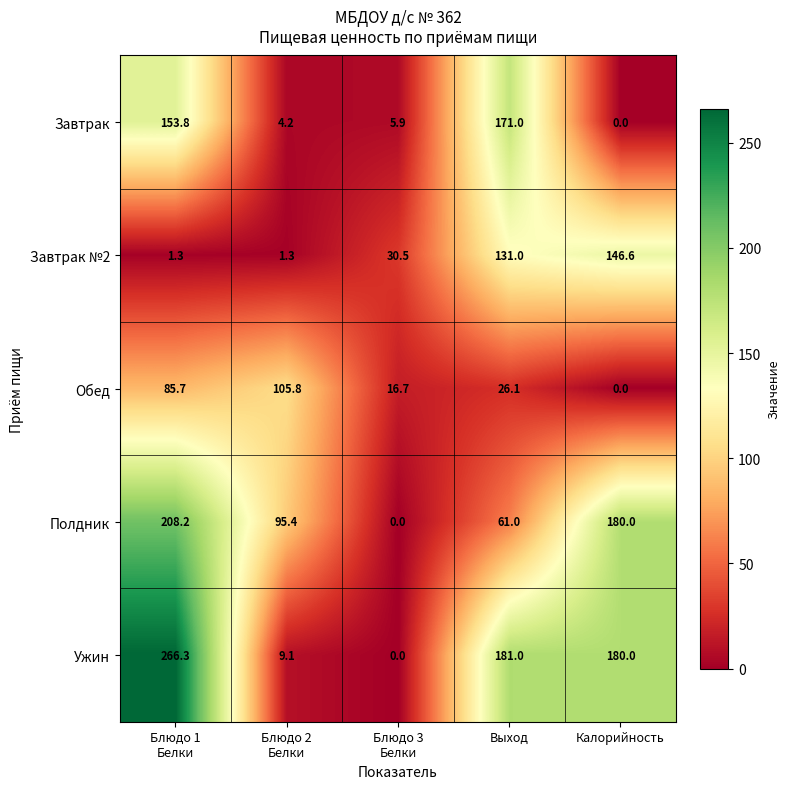

At which label does Завтрак №2 reach its peak?

Калорийность